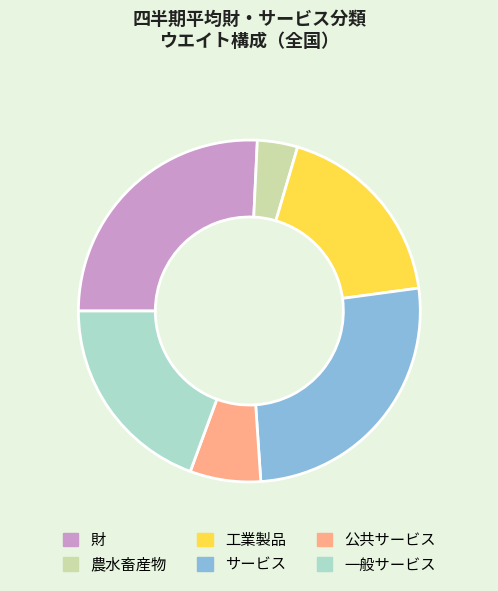

Is it true that サービス is 35% of the pie?

False